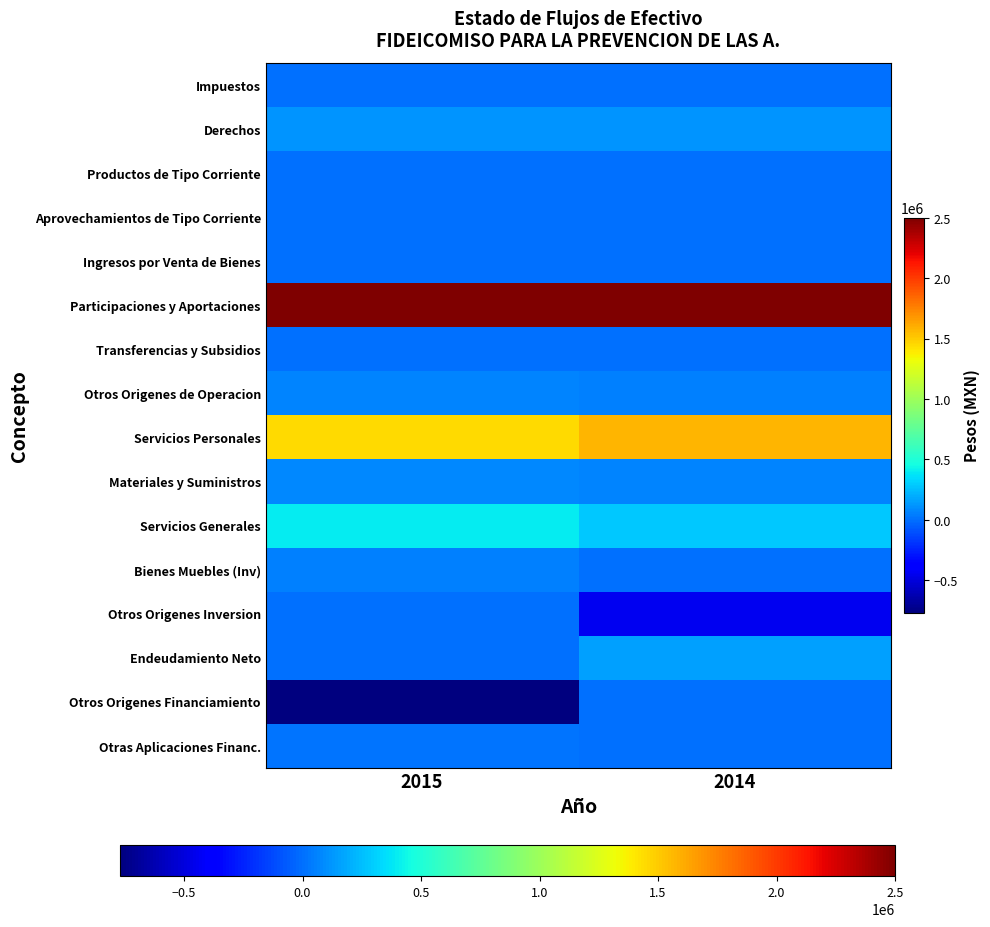

Rank the series at 2015 from highest to lowest value.

Participaciones y Aportaciones, Servicios Personales, Servicios Generales, Derechos, Materiales y Suministros, Otros Origenes de Operacion, Bienes Muebles (Inv), Otras Aplicaciones Financ., Impuestos, Productos de Tipo Corriente, Aprovechamientos de Tipo Corriente, Ingresos por Venta de Bienes, Transferencias y Subsidios, Otros Origenes Inversion, Endeudamiento Neto, Otros Origenes Financiamiento